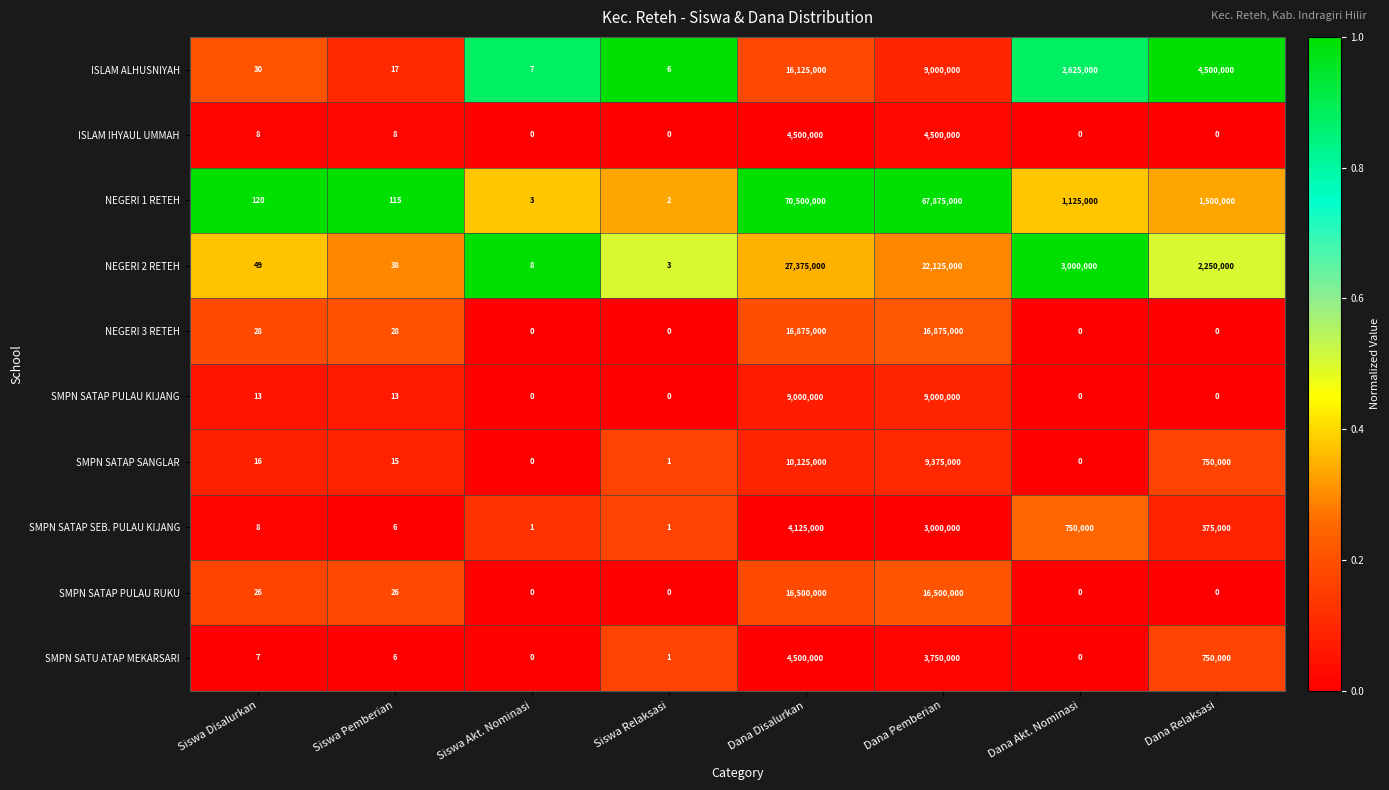

What is the total value across all series at Siswa Pemberian?

272